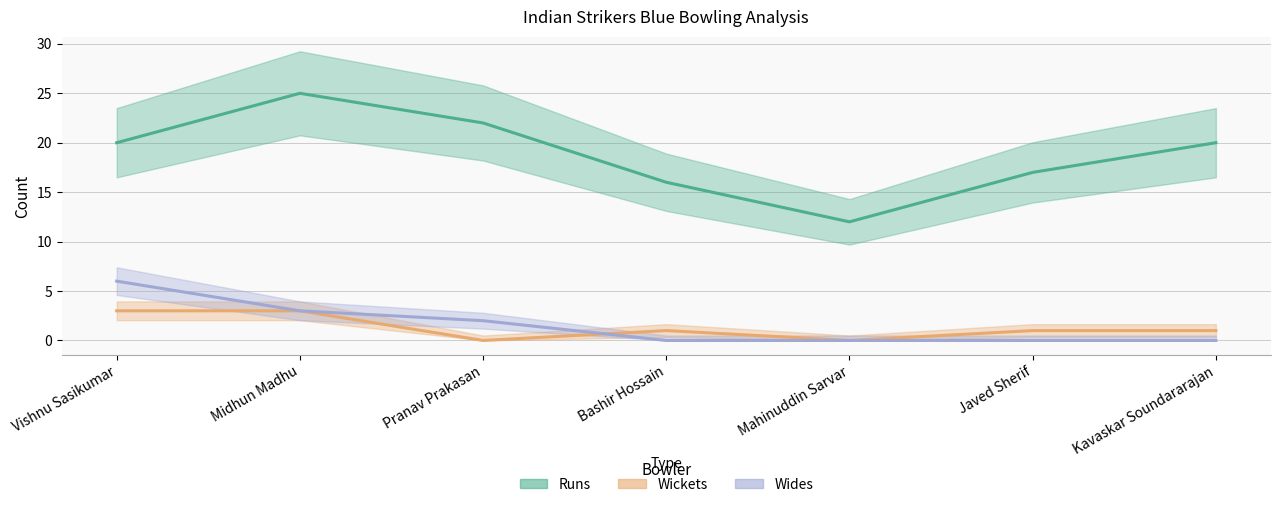

True or false: Wickets and Runs intersect in this chart.

False